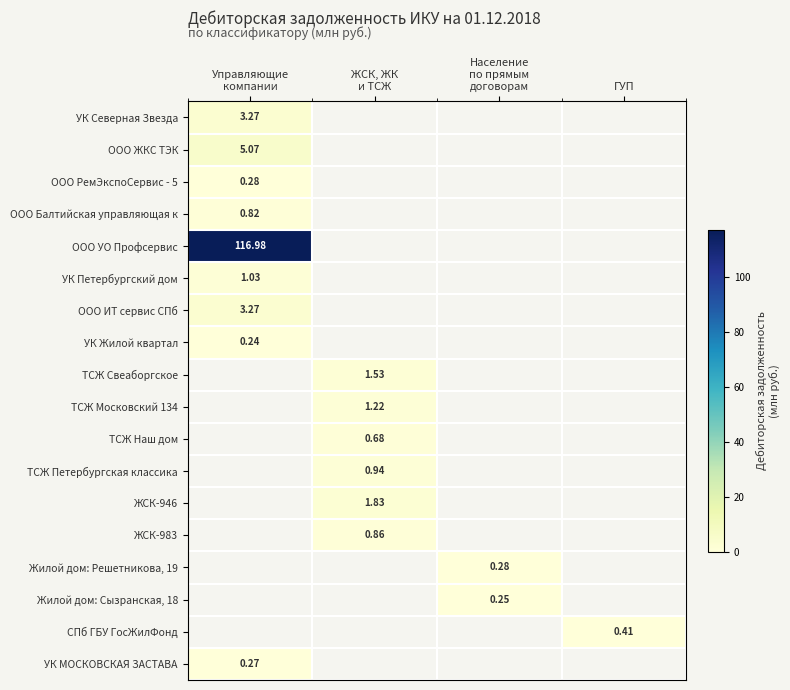

The value of ТСЖ Московский 134 at ЖСК, ЖК и ТСЖ is 0.5. True or false?

False